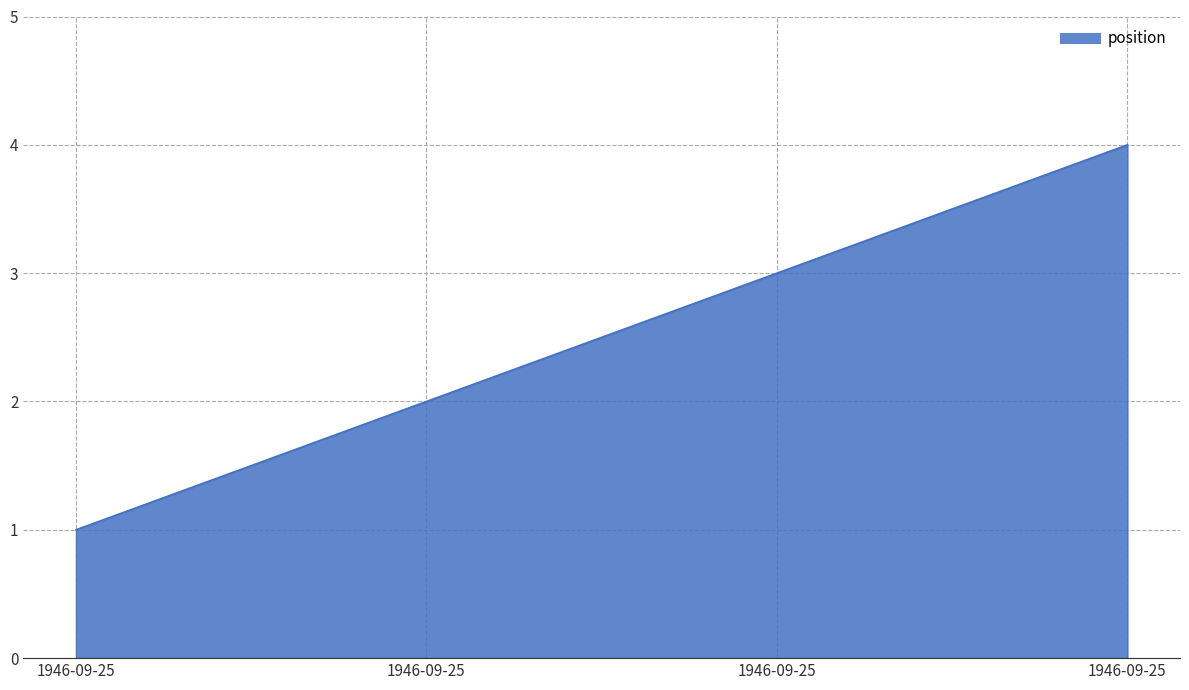

Does the chart have visible grid lines?

Yes